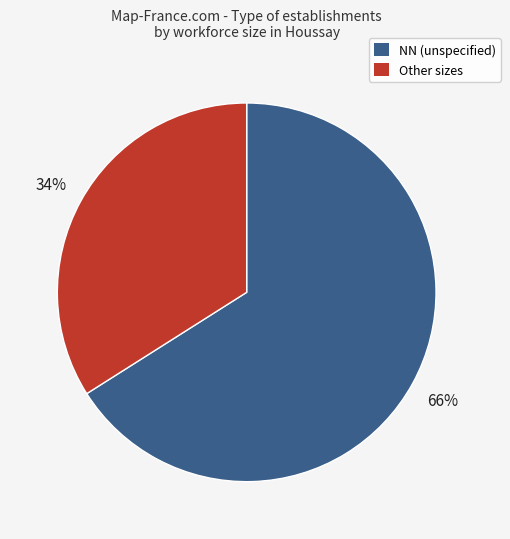

Does any single category account for the majority?

Yes